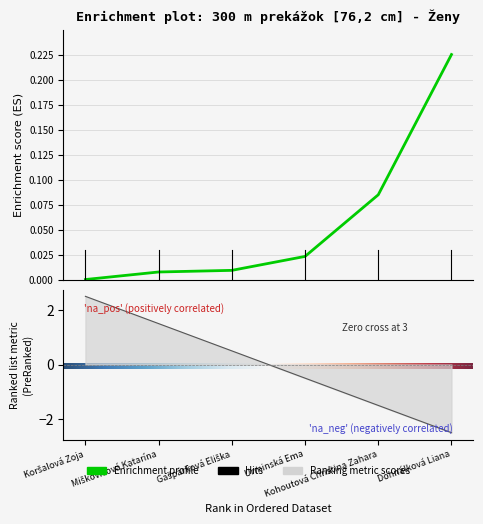

What is the label of the 3rd point from the right?

Urminská Ema